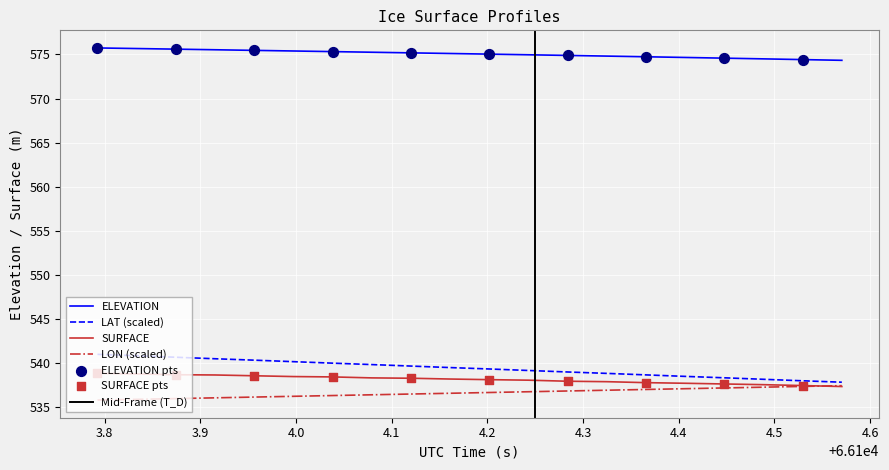

Which series contains the highest Y value?

ELEVATION